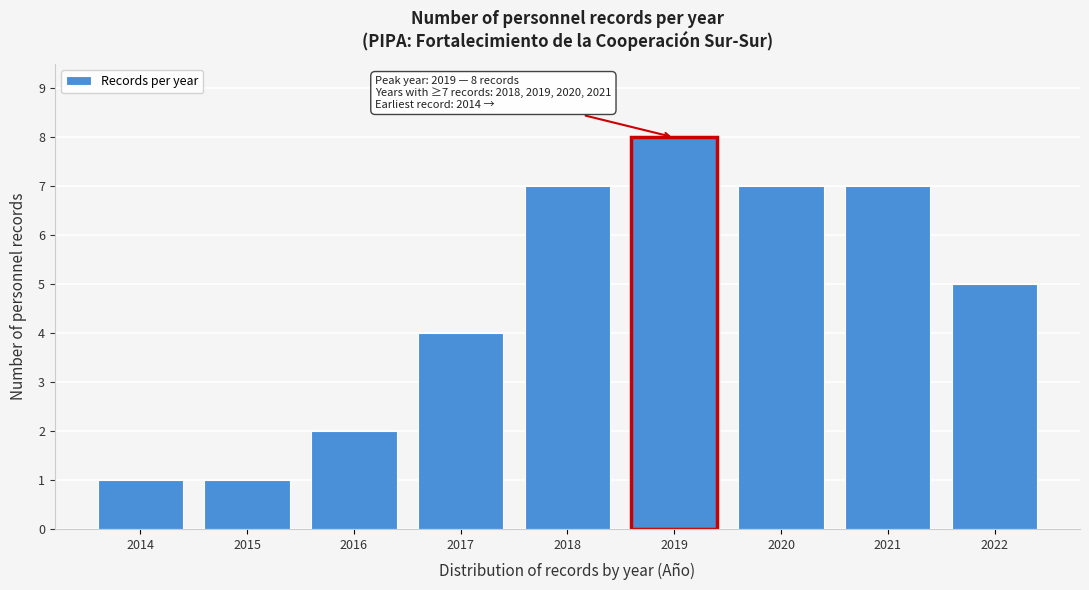

Reading right to left, extract all data points from this chart.

2022=5	2021=7	2020=7	2019=8	2018=7	2017=4	2016=2	2015=1	2014=1